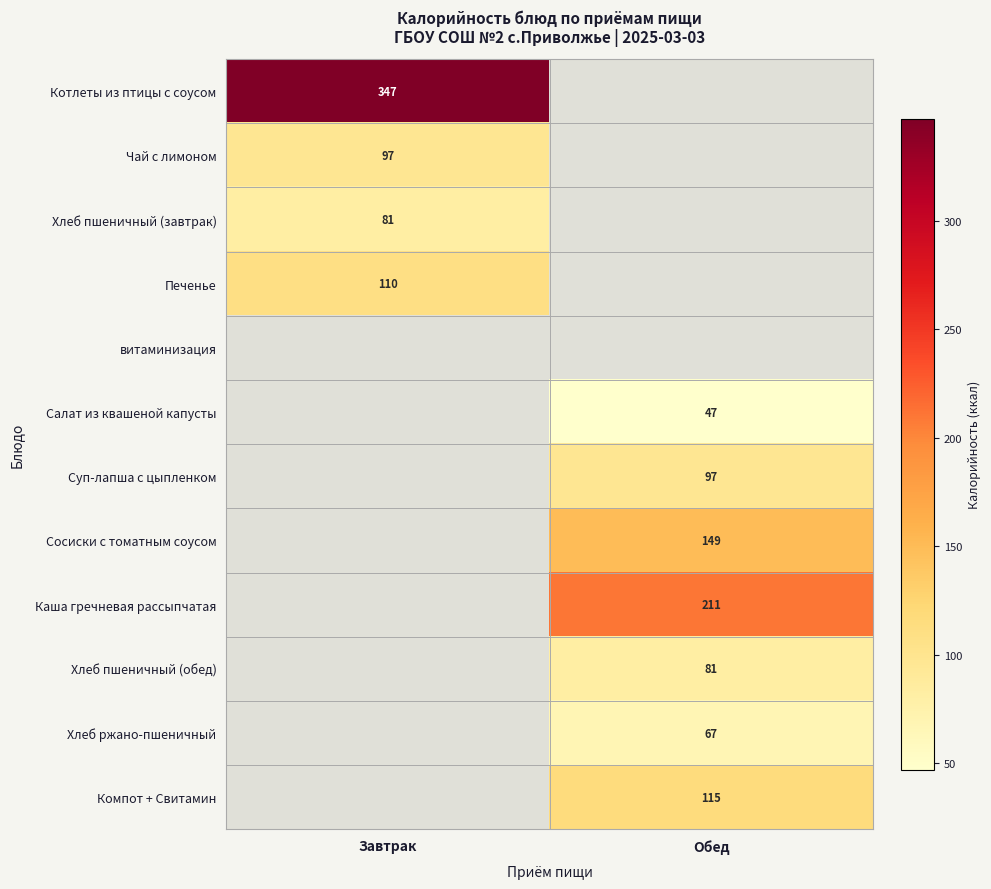

What is the smallest value displayed?

47.0